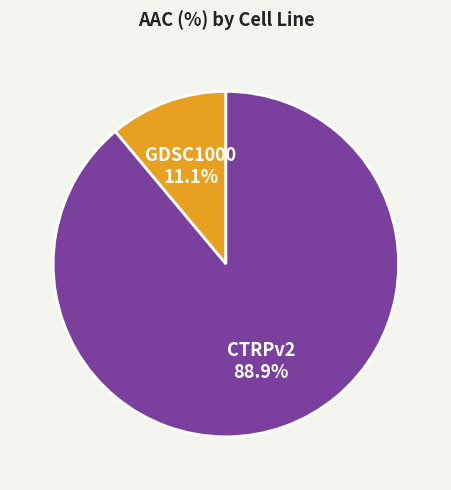

The CTRPv2 slice represents 89% of the pie. True or false?

True